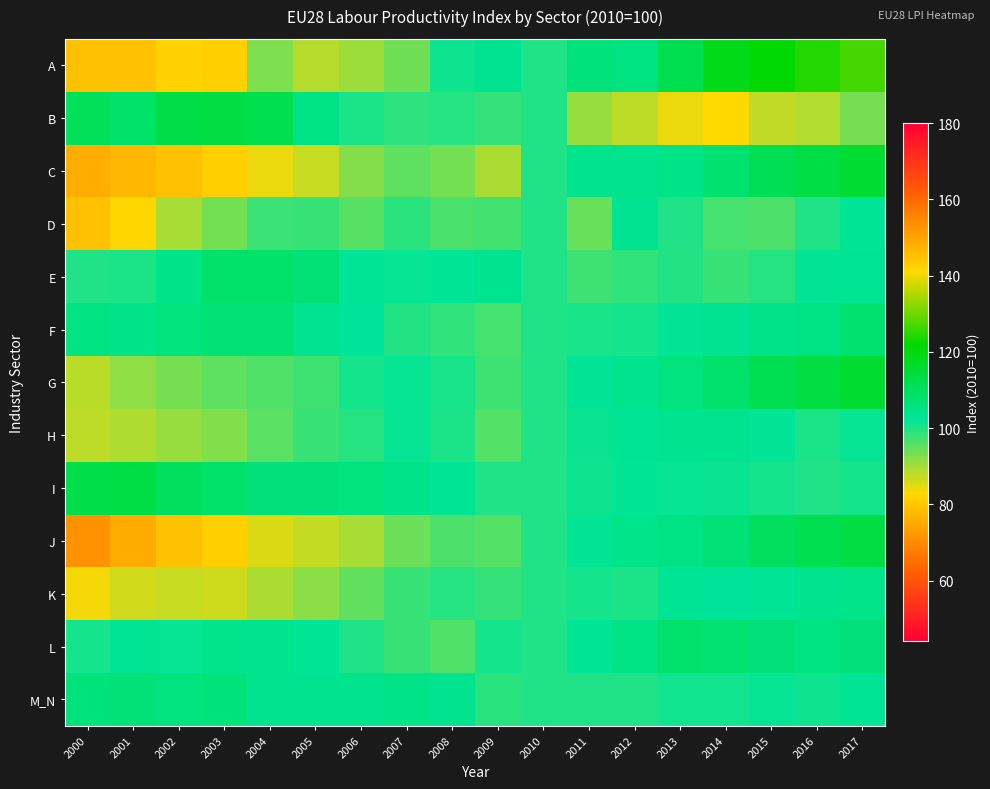

Which category has the highest value across all series?

2017